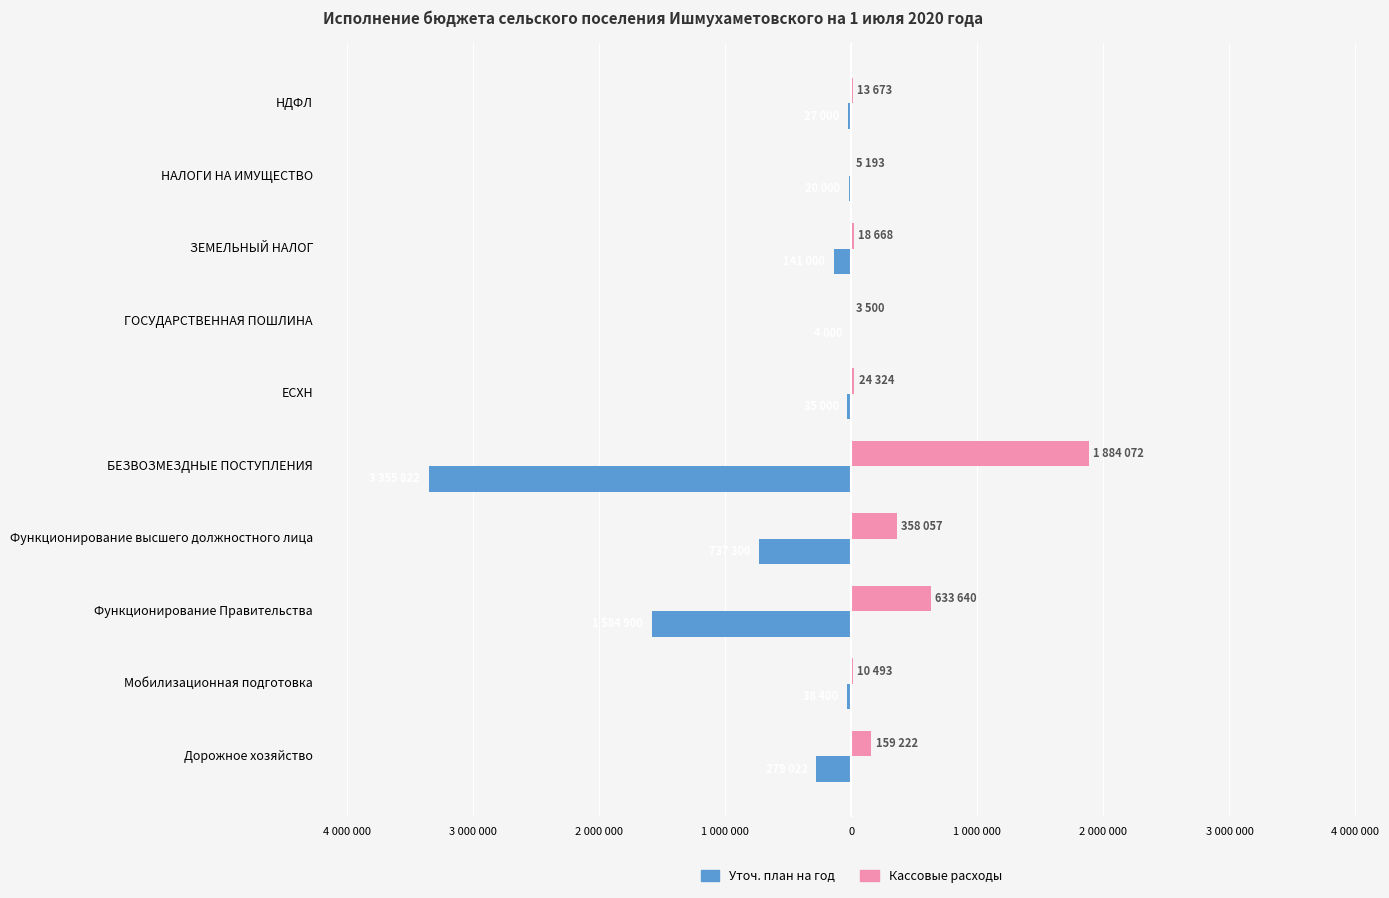

List the series in order of their overall mean, lowest first.

Уточ. план на год, Кассовые расходы